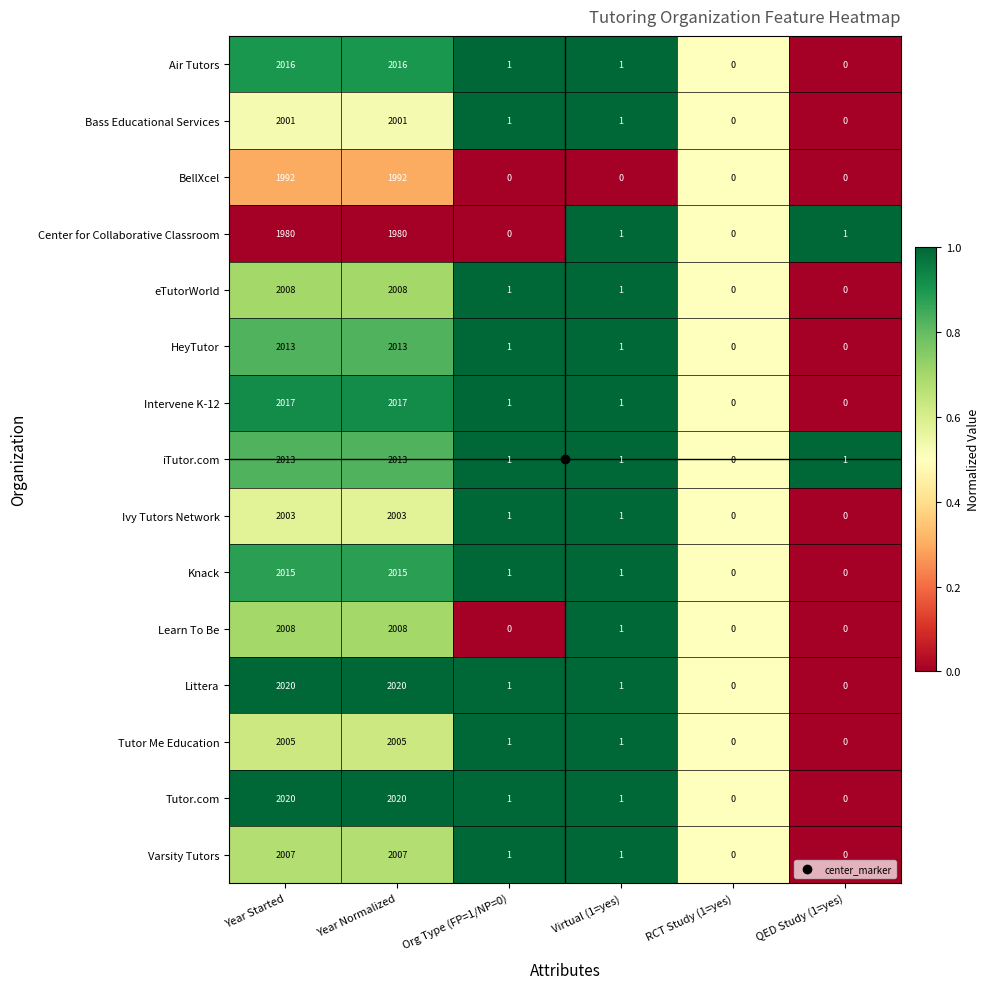

What is the sum of all Knack values?

4032